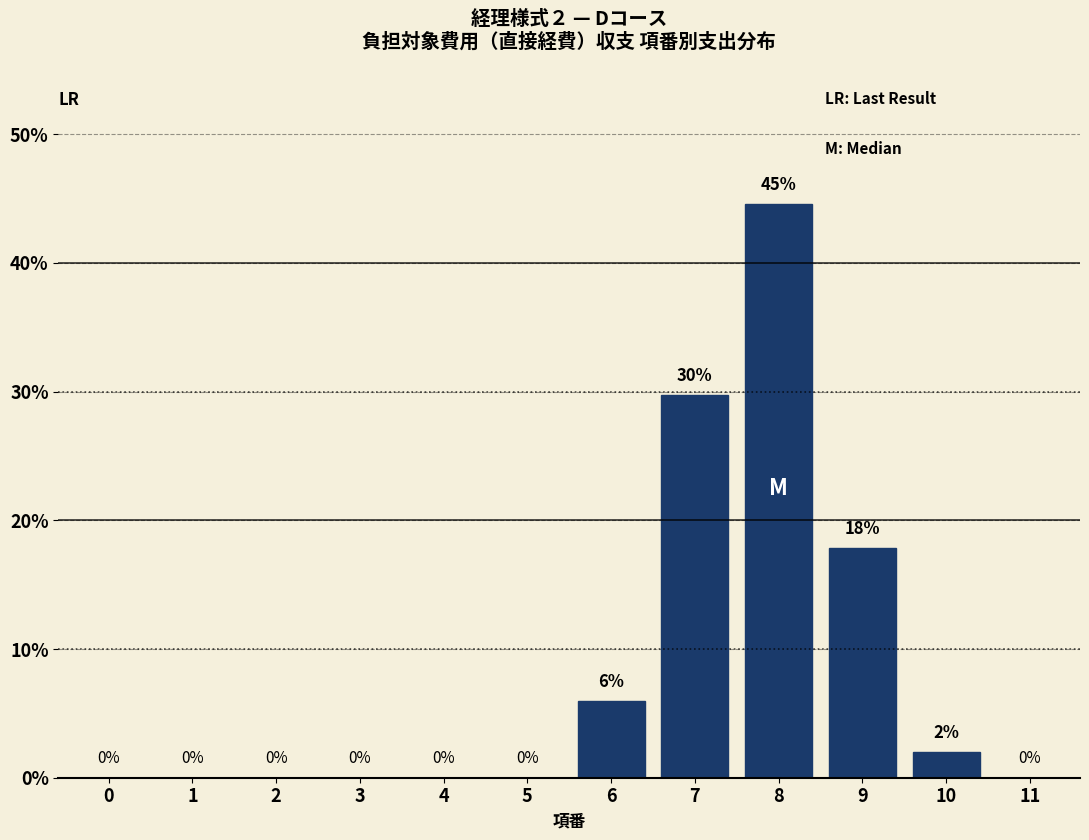

The chart shows a value of 0.0 at 0. True or false?

True